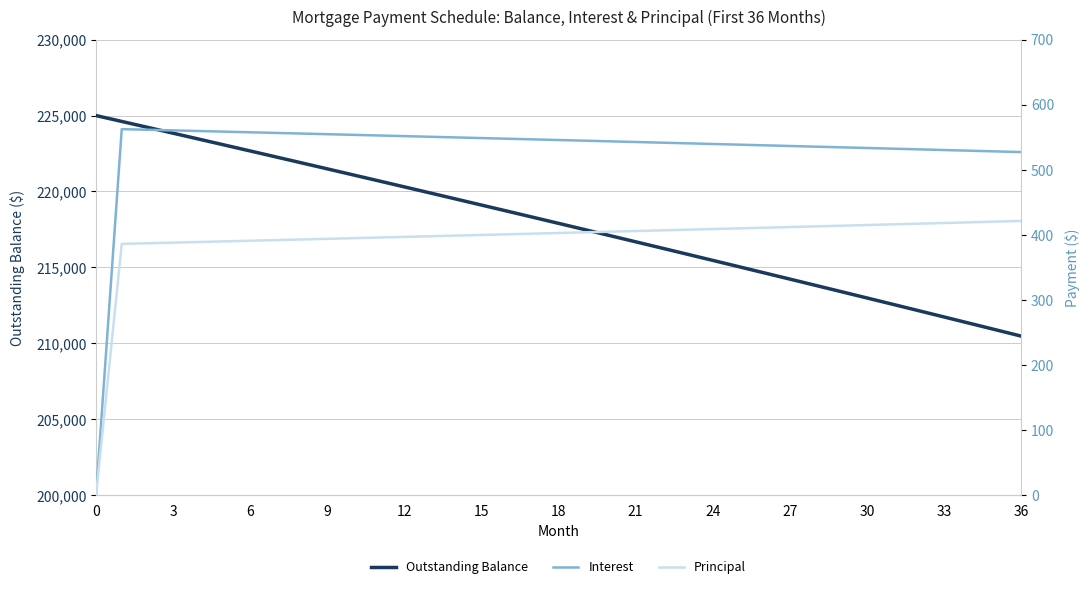

Which series changed the most between 0 and 24?

Outstanding Balance